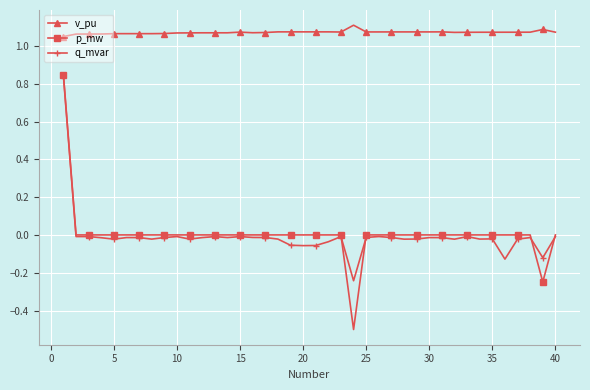

Which series has the widest spread of values?

p_mw